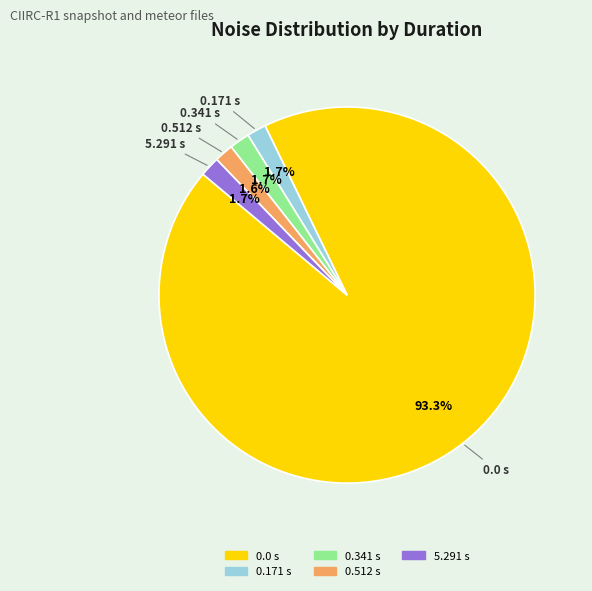

Is there a majority slice in this chart?

Yes